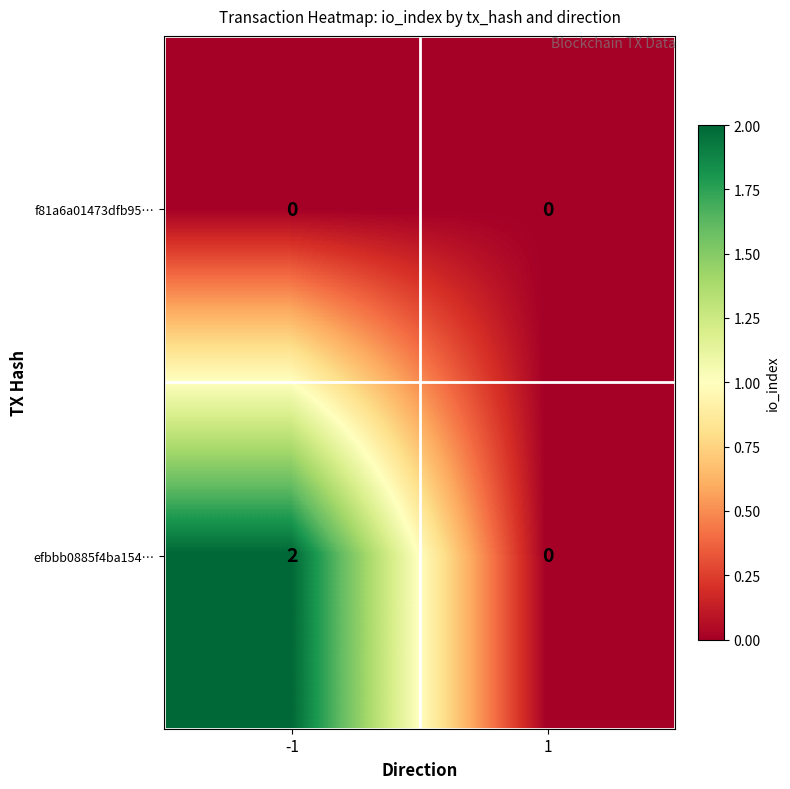

Which series has the largest total across all categories?

efbbb0885f4ba154…